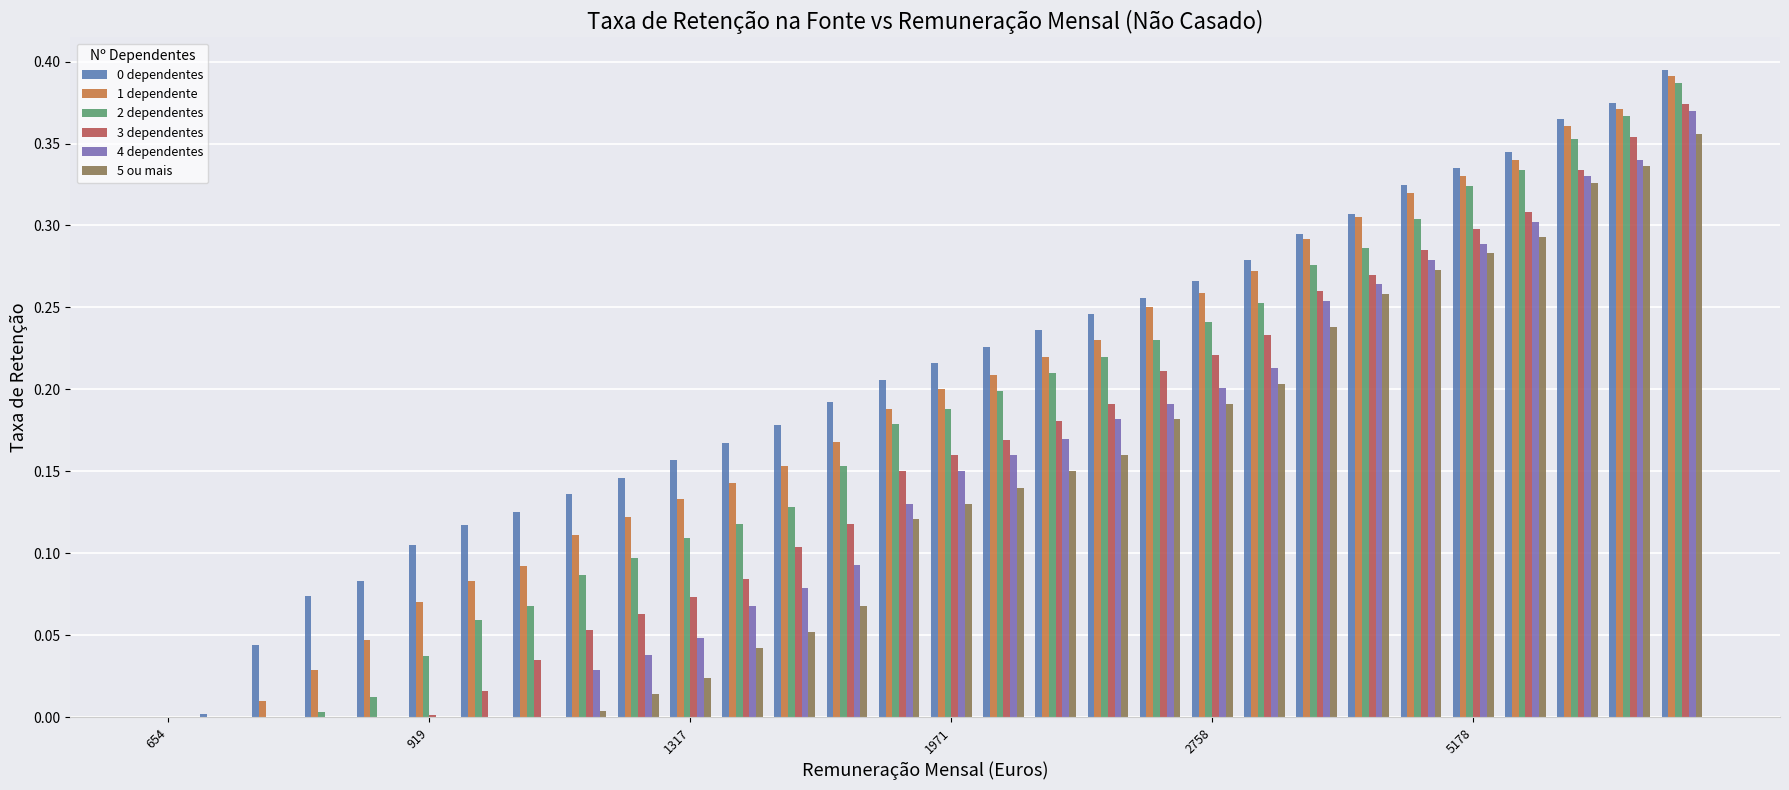

How many values in the 0 dependentes series exceed 0?

29